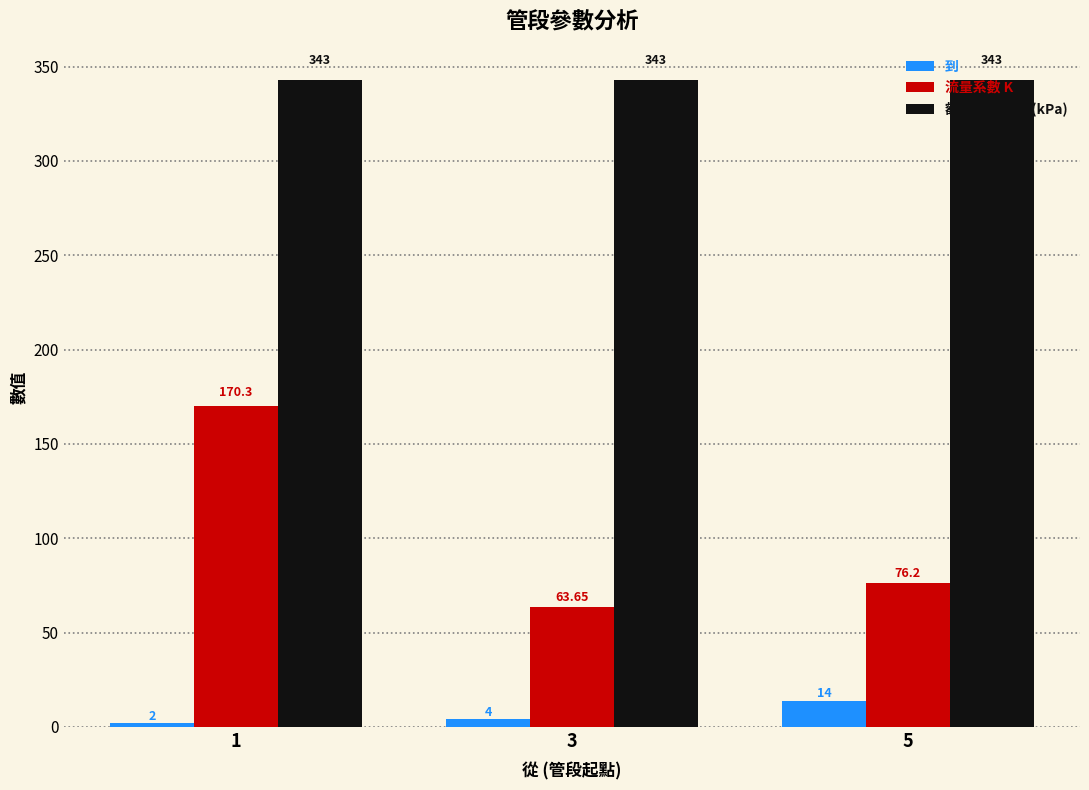

At which label is 流量系數 K closest to 116?

5